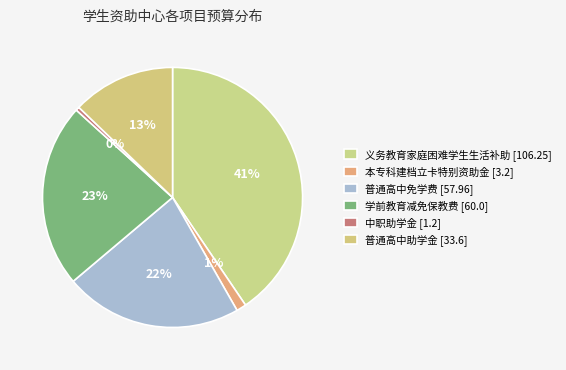

The 本专科建档立卡特别资助金 slice represents 16% of the pie. True or false?

False